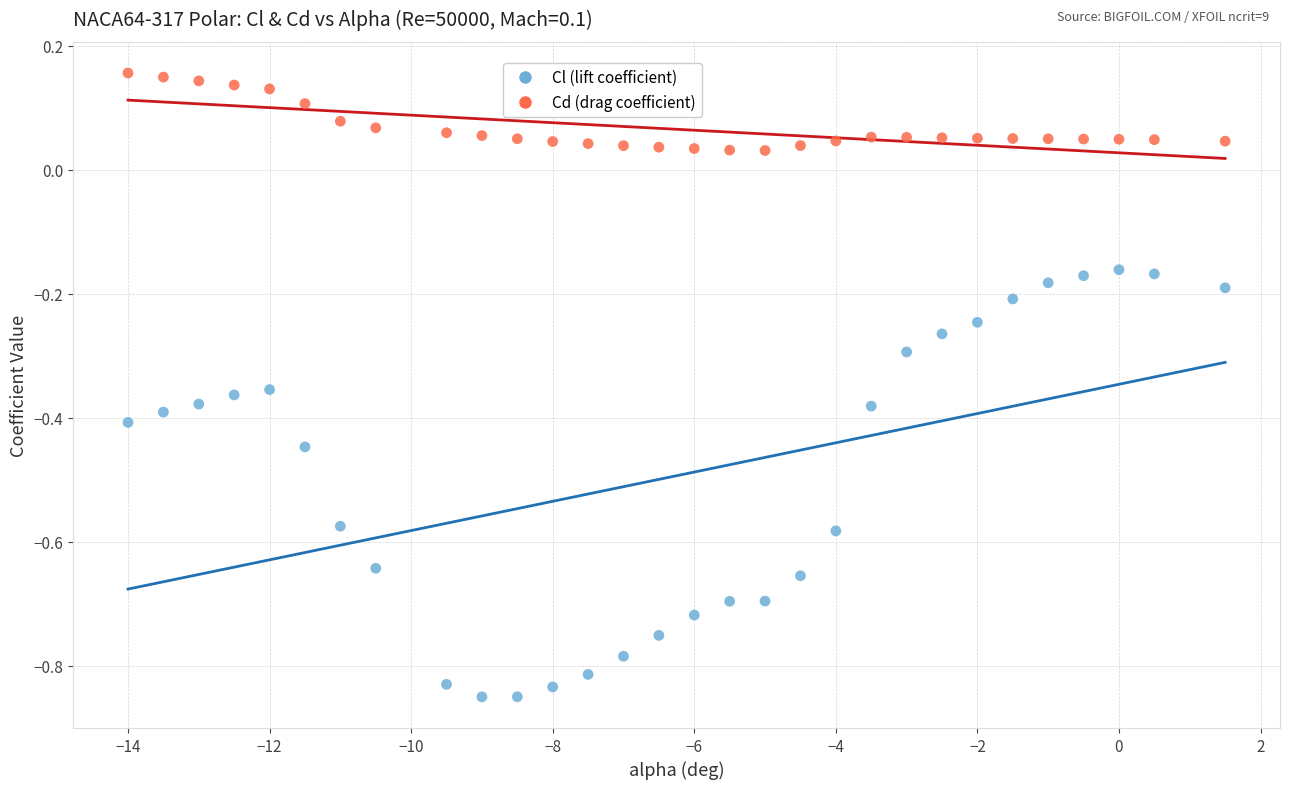

What is the X range (max minus min) for the scatter plot?

15.5